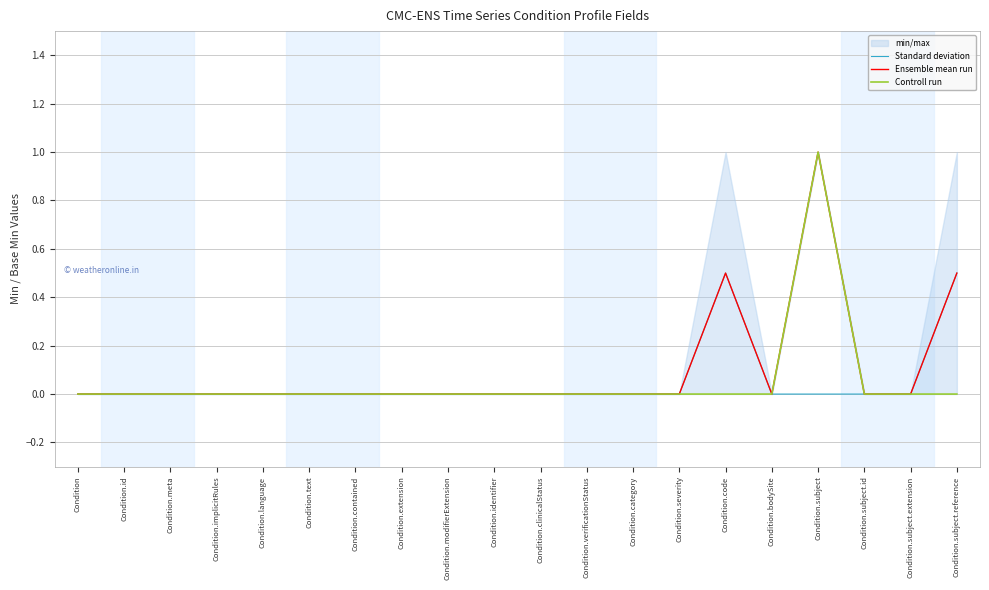

What position from the left is Condition?

1